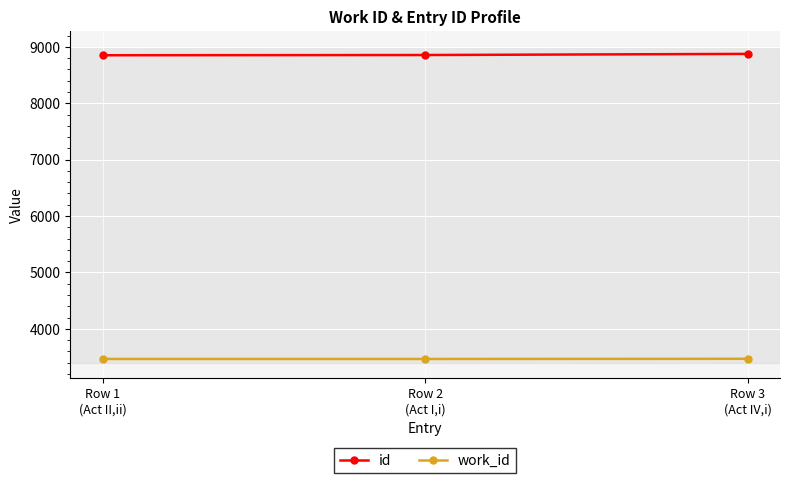

What is the maximum value shown in the chart?

8876